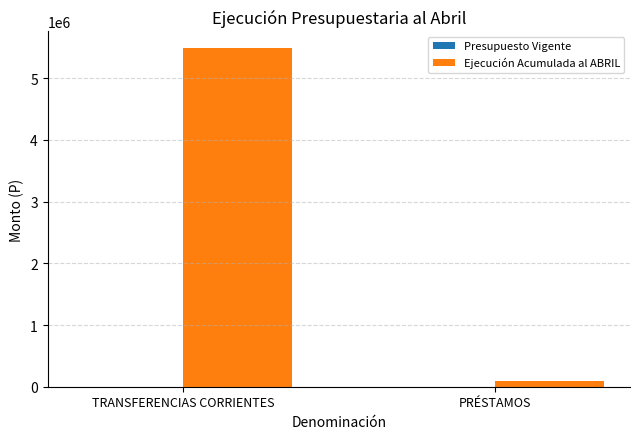

How many distinct data groups are displayed?

2